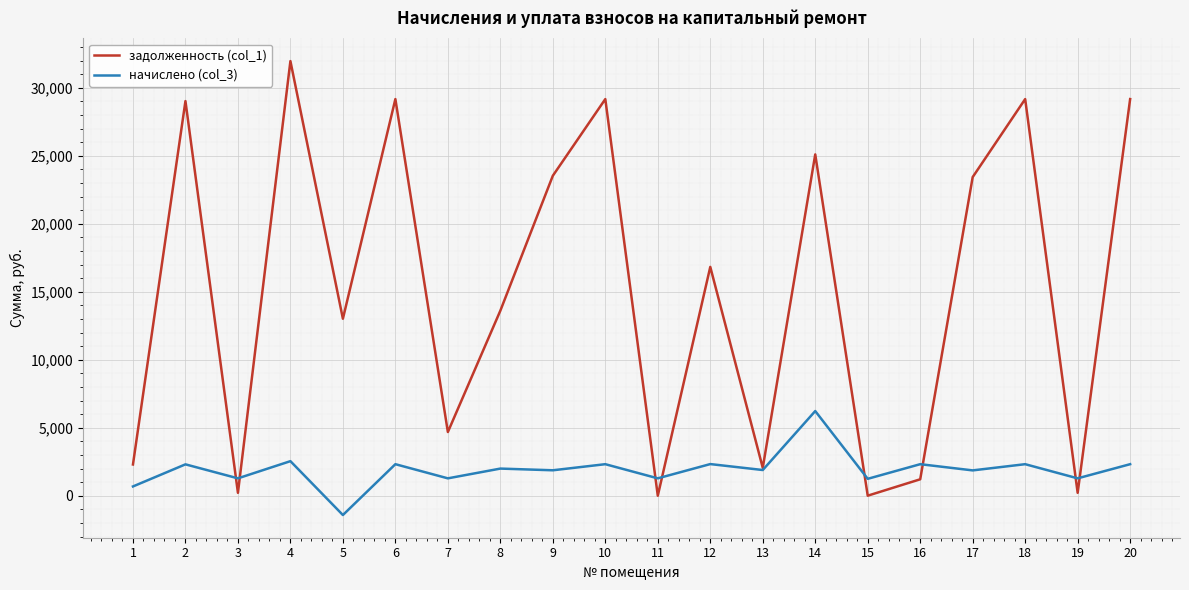

What is the sum of all задолженность (col_1) values?

303943.7